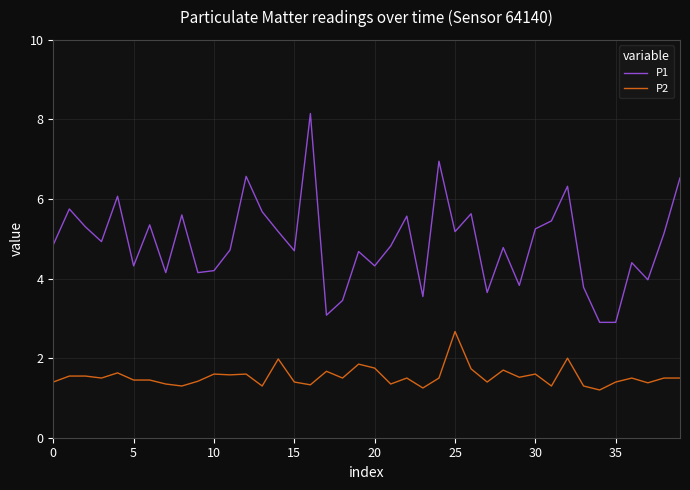

True or false: P1 and P2 intersect in this chart.

False